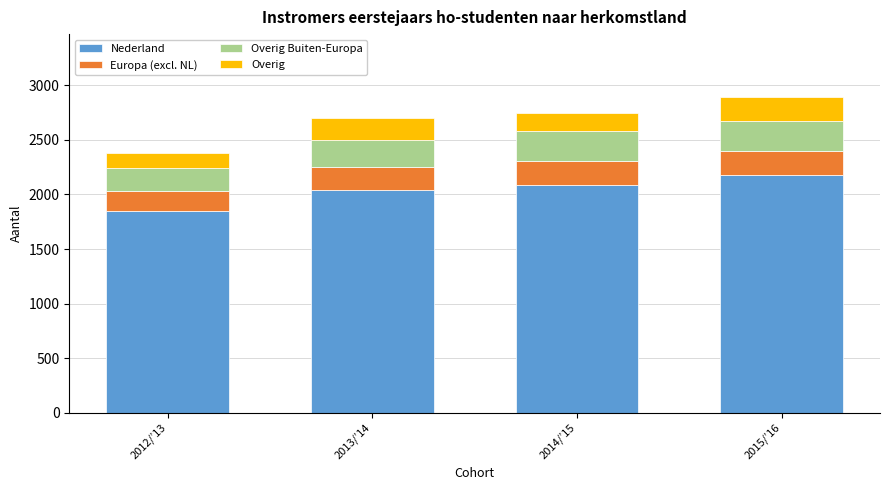

Are the bars horizontal?

No